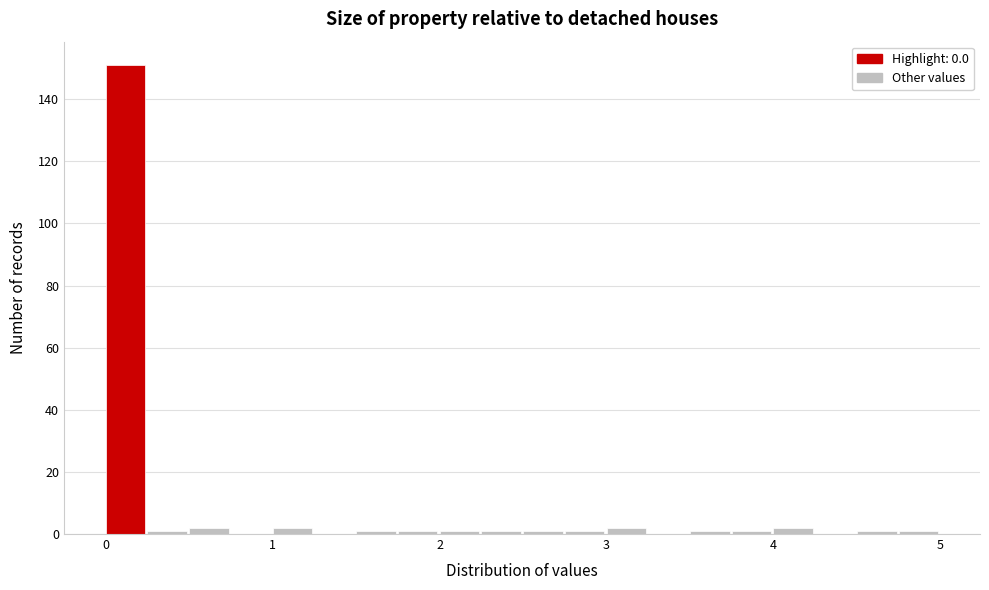

Read against the x-axis, roughly where is the centre of the tallest bar?

0.1